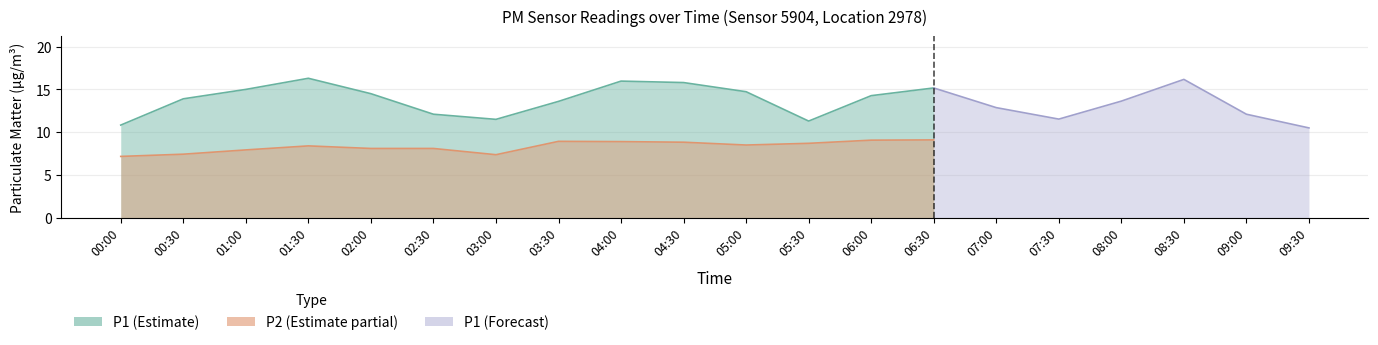

What is the lowest value of the P2 series?

7.2